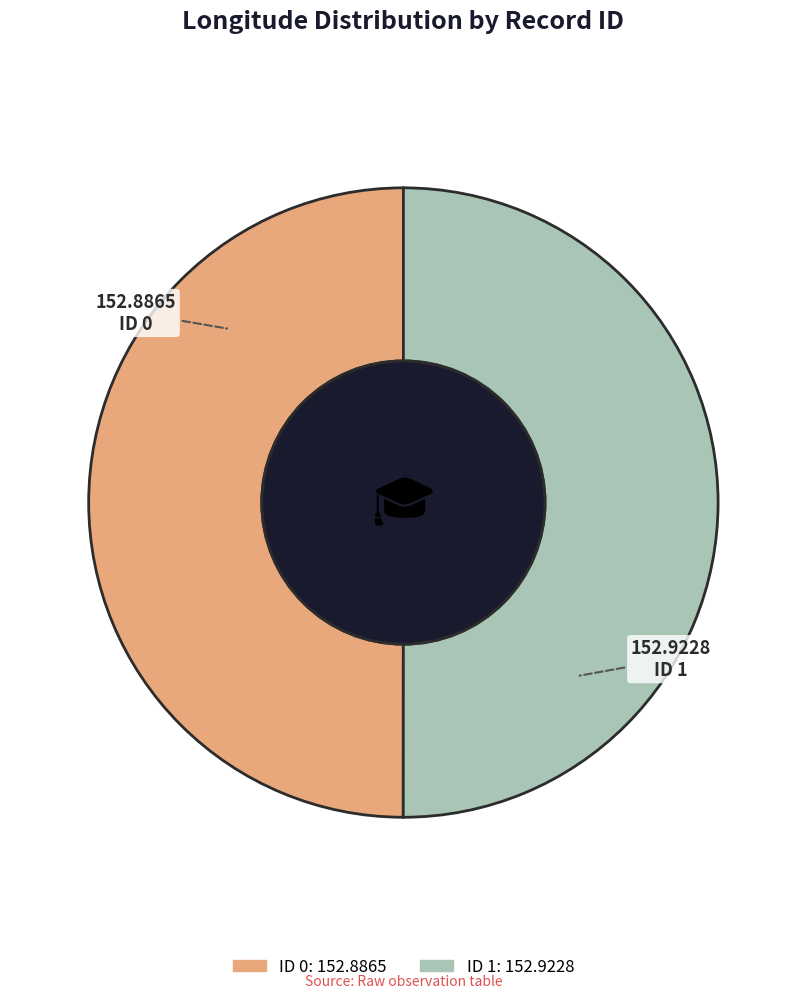

True or false: ID 1 accounts for 50% of the total.

True